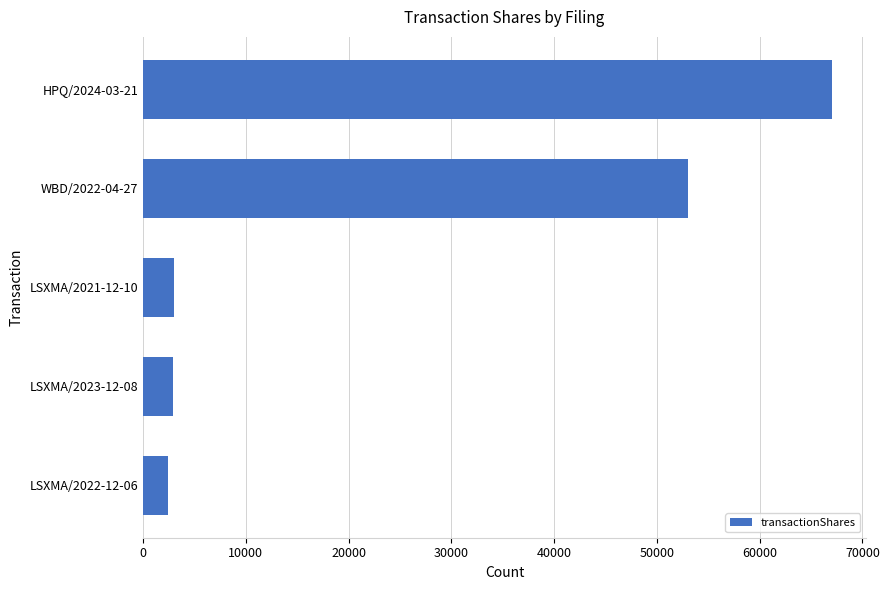

Are the bars horizontal?

Yes